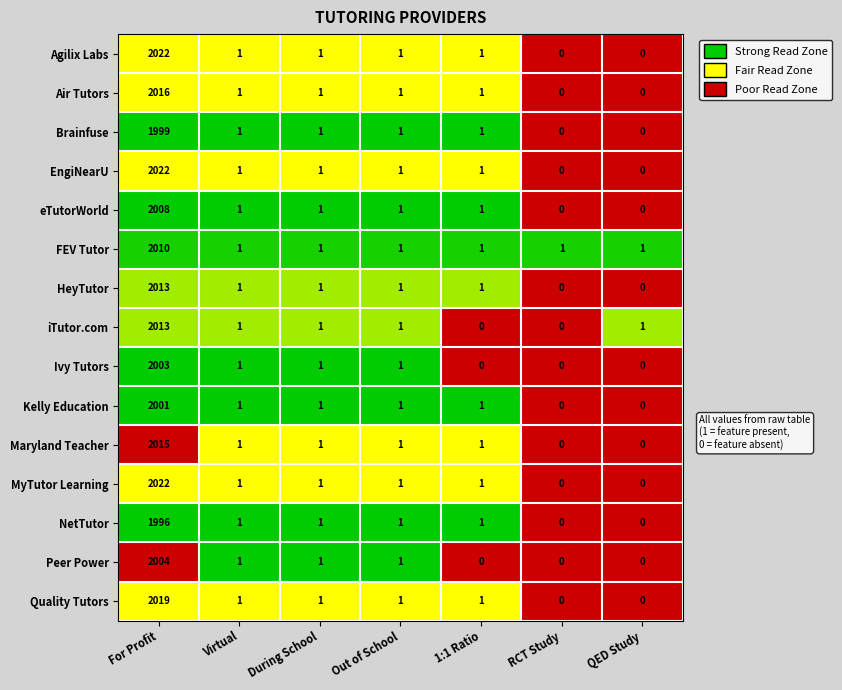

At which category is the sum across all series the highest?

For Profit